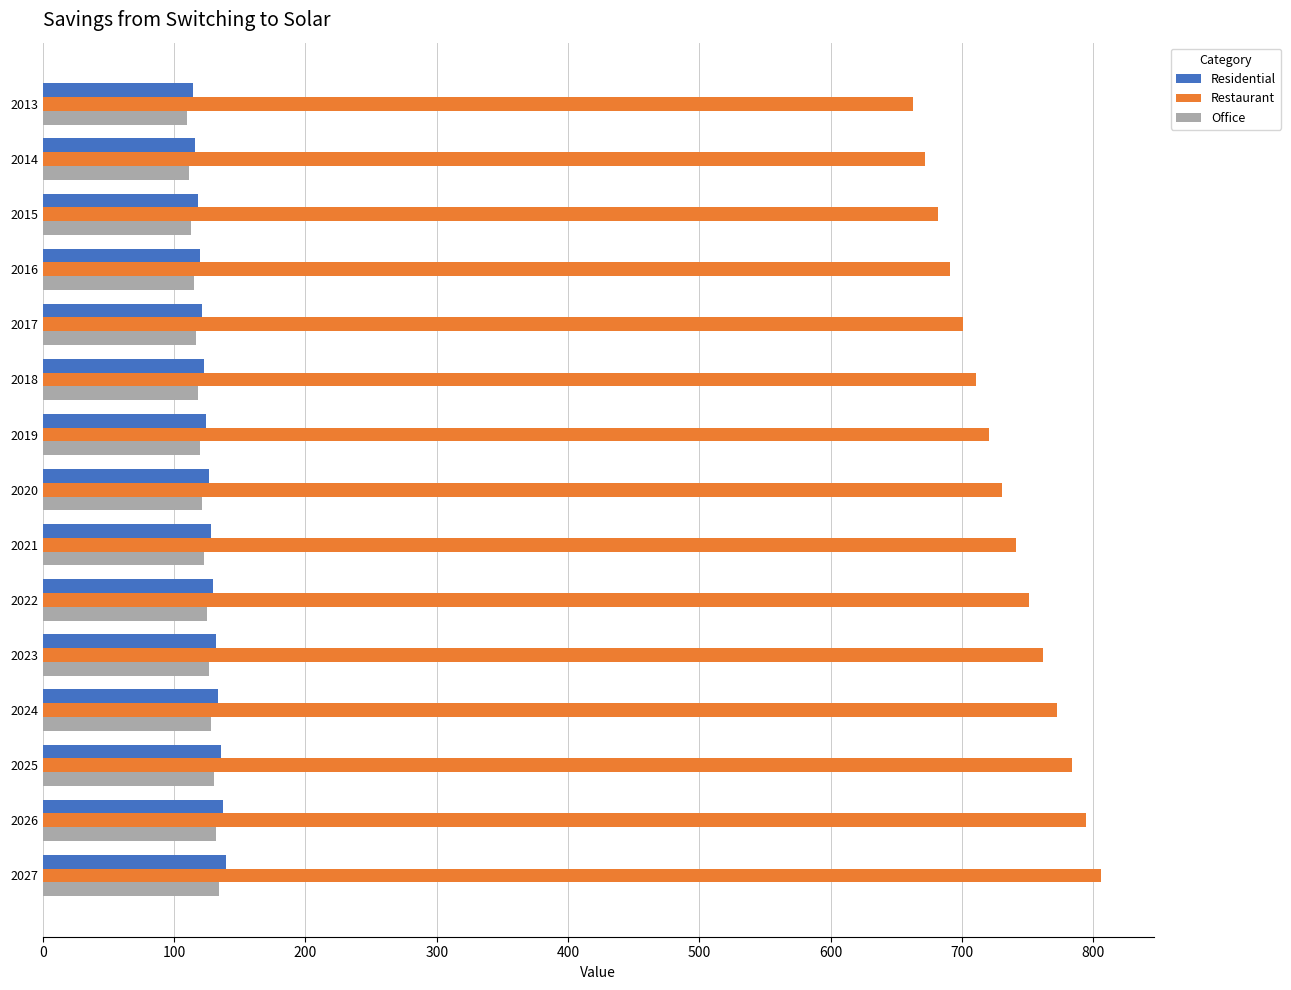

What are all the series names shown in the legend?

Residential, Restaurant, Office